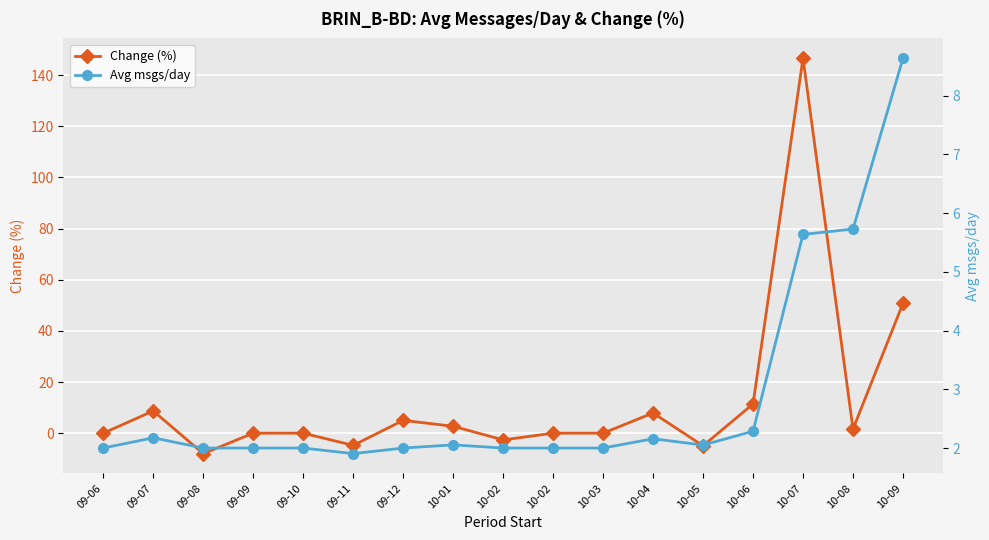

The value of Change (%) at 10-06 is 5.7. True or false?

False